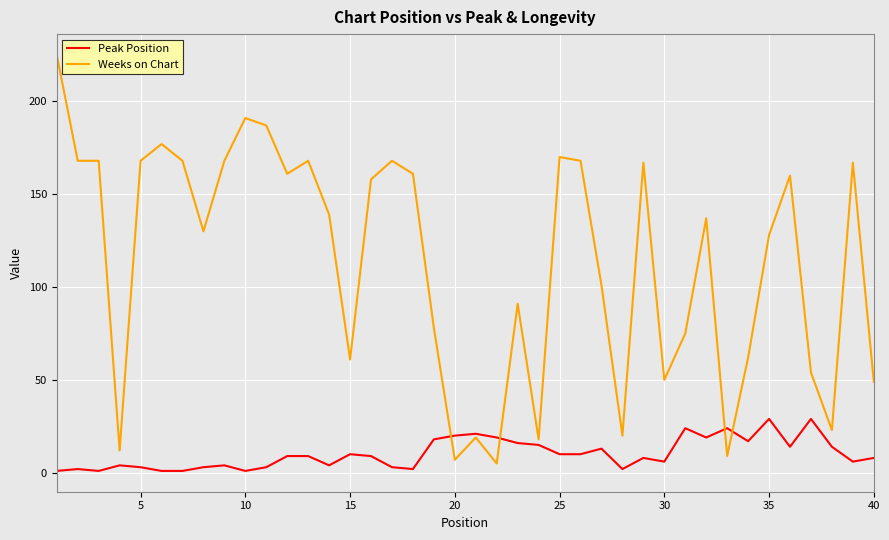

True or false: Peak Position has more than 1 points higher than both neighbors.

True